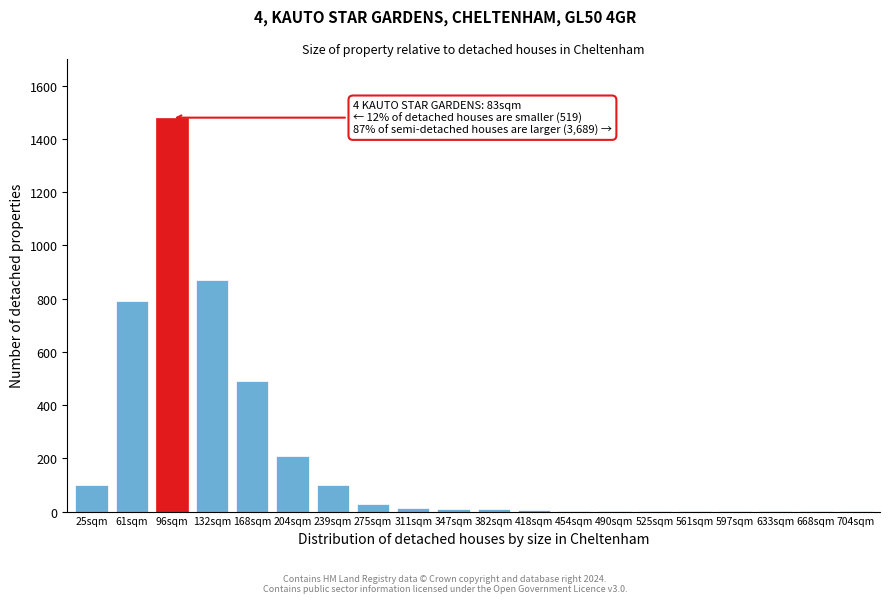

At which category does the chart reach its peak across all series?

96sqm